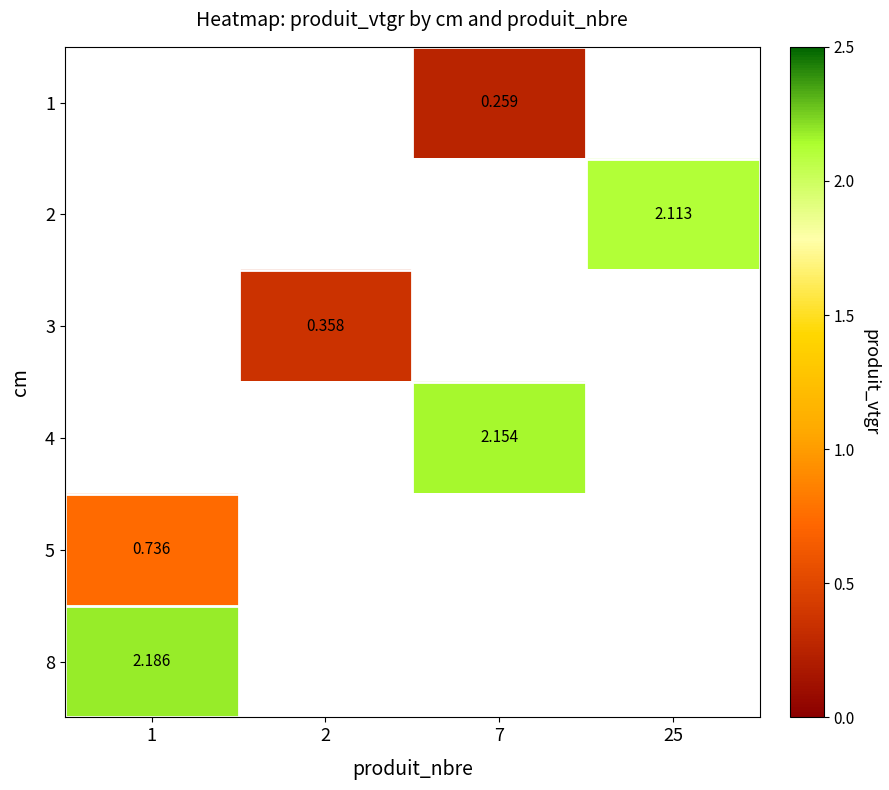

Which label corresponds to the largest value in the chart?

1